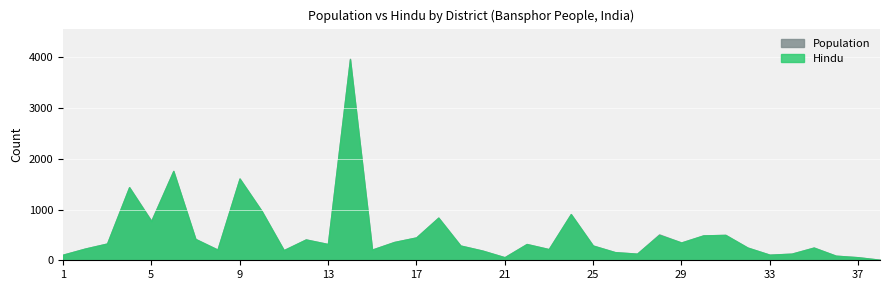

Is the value of Population at Bengali greater than the value of Hindu at Hindi?

No